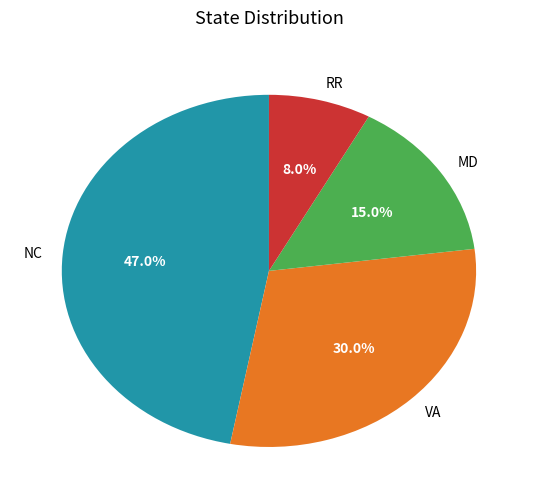

Which slice is the smallest?

RR